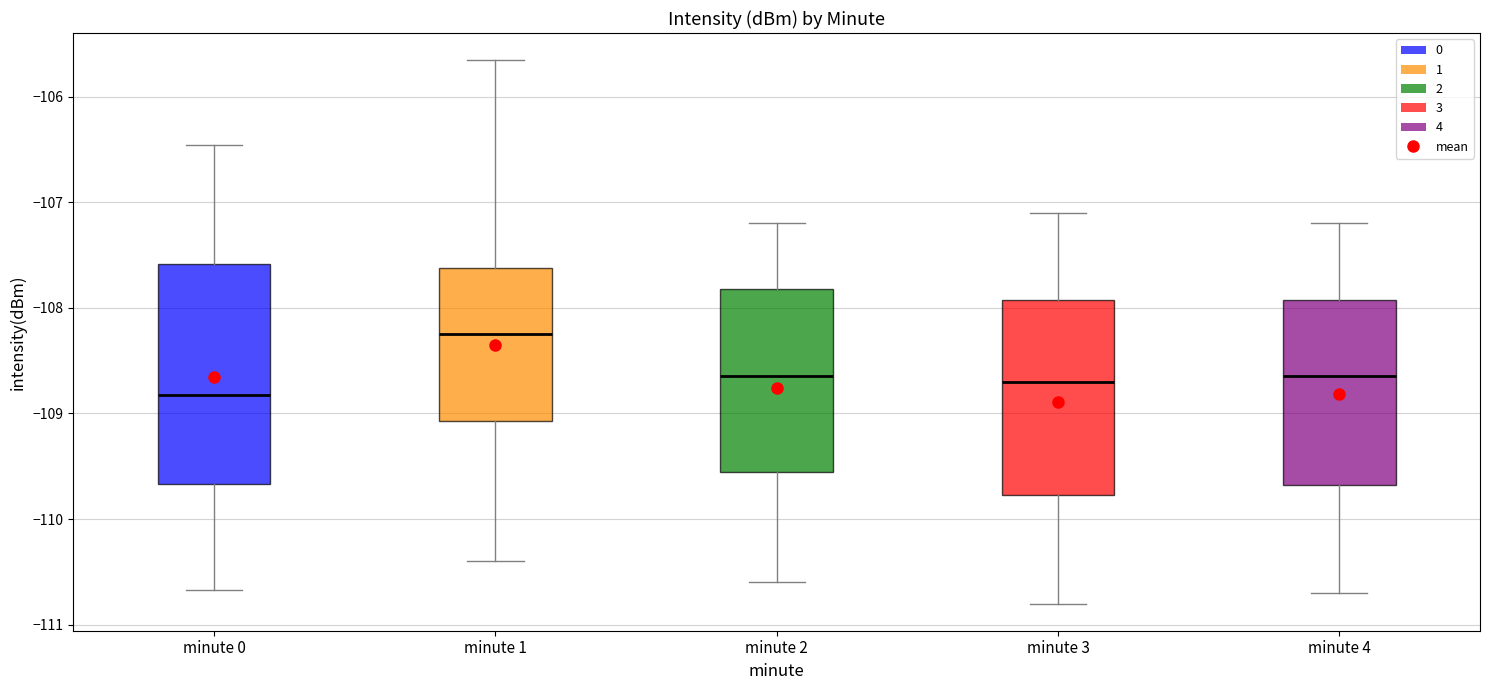

Where is the upper edge of the box for minute 2 on the y-axis? The values are not printed on the chart, so give them approximately, as read against the axis.

-107.8